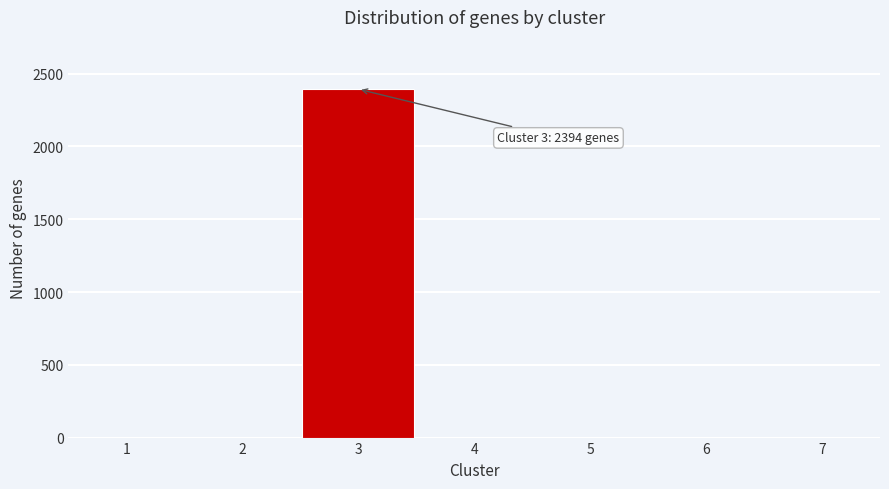

Which range on the x-axis has the tallest bar?

2.5 to 3.5